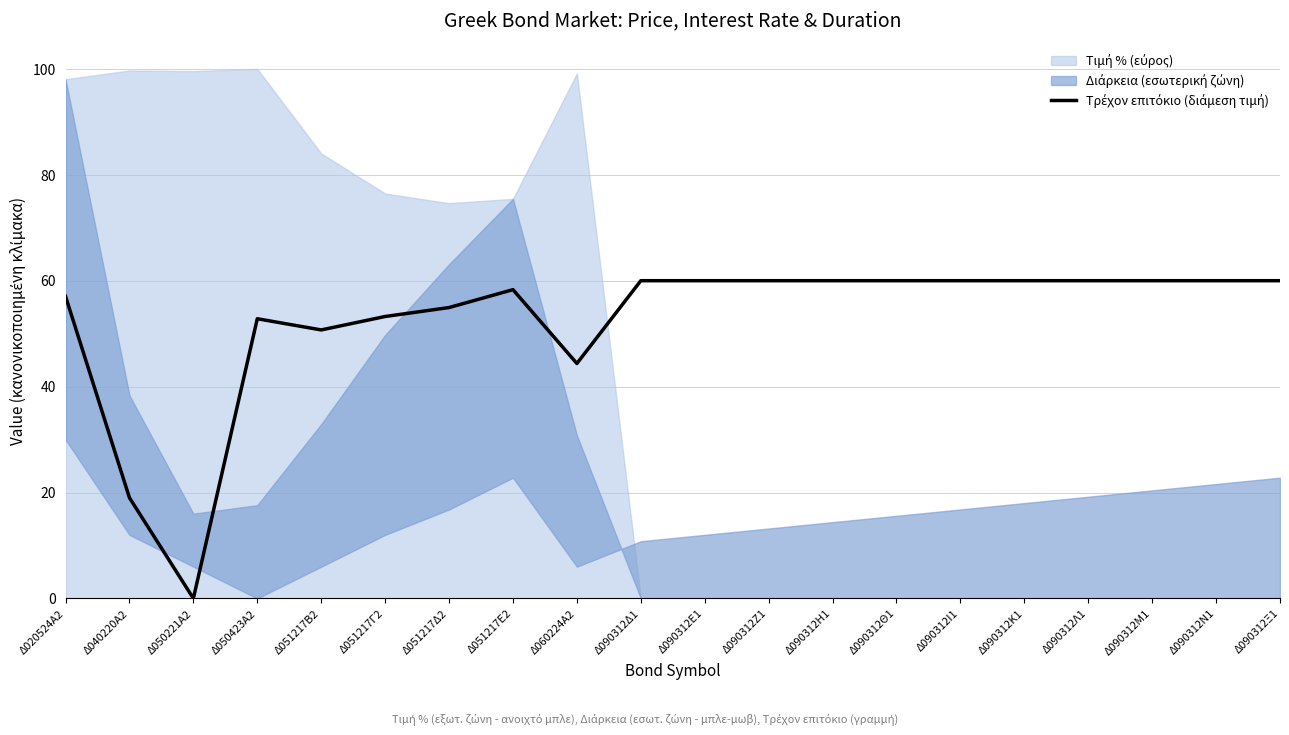

Between Δ051217Ε2 and Δ040220Α2, which is larger?

Δ051217Ε2